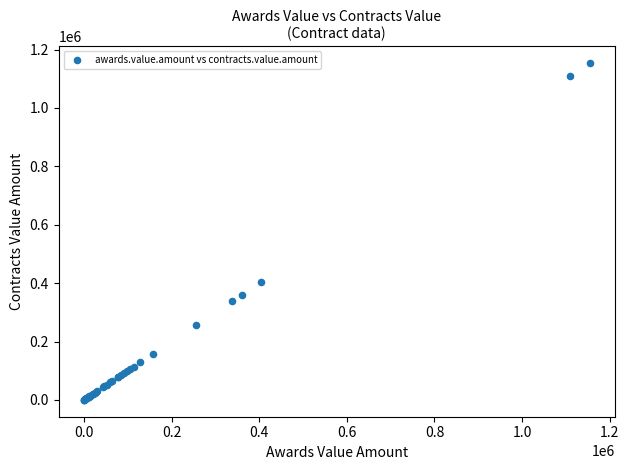

What Y value in the scatter plot is closest to 576991?

404200.0